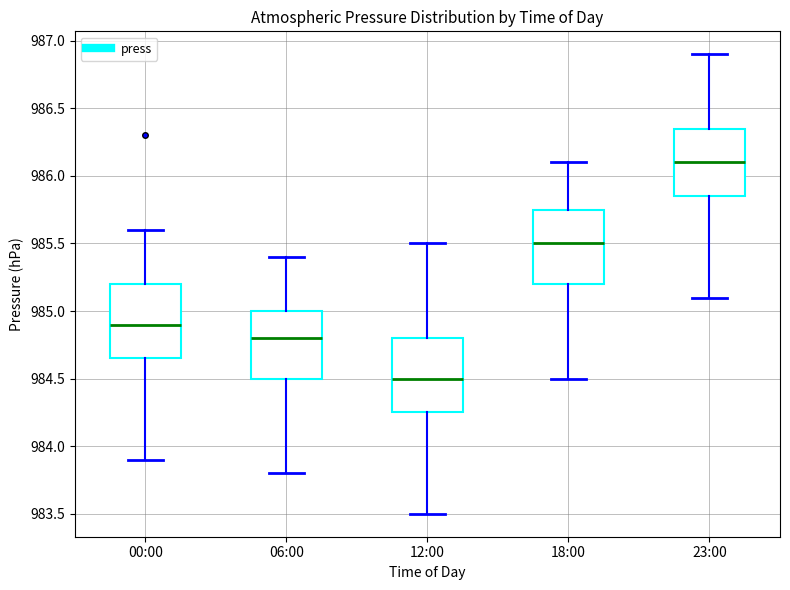

Where does the median line of the box for 00:00 sit on the y-axis? The values are not printed on the chart, so give them approximately, as read against the axis.

984.90